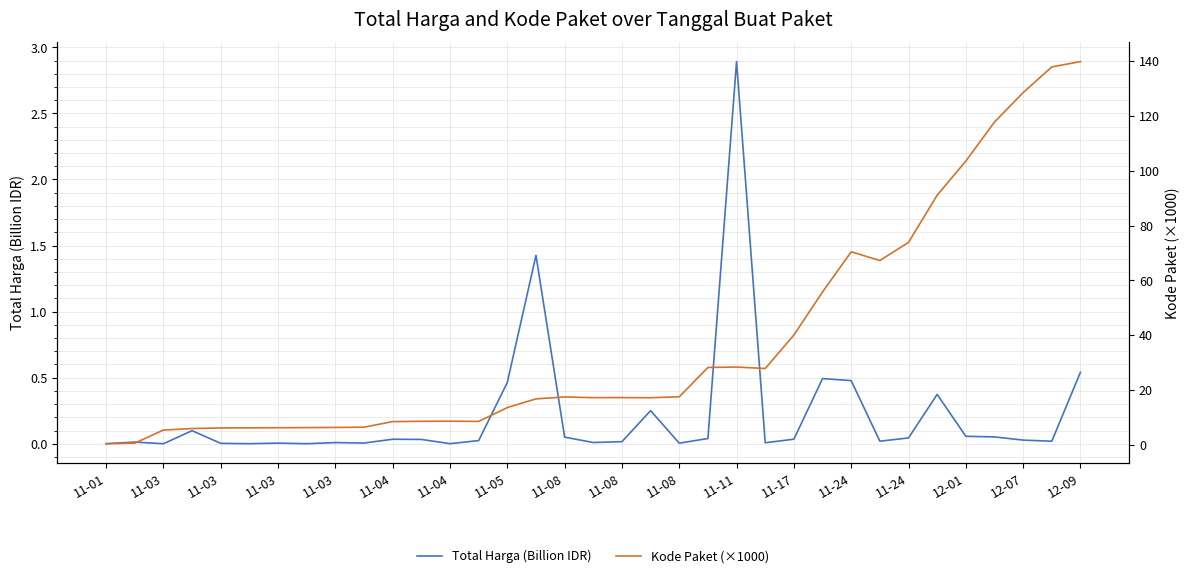

True or false: Kode Paket (×1000) and Total Harga (Billion IDR) intersect in this chart.

False